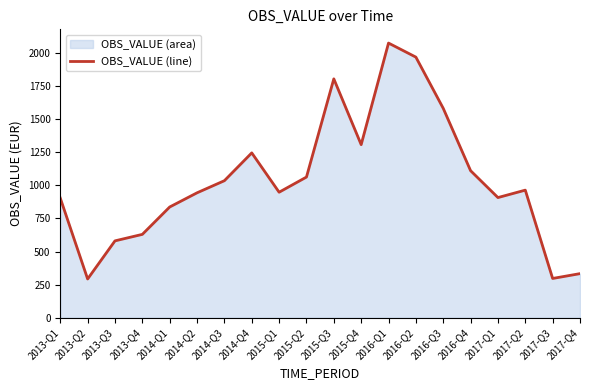

How many points are higher than both their immediate neighbors (excluding endpoints)?

4